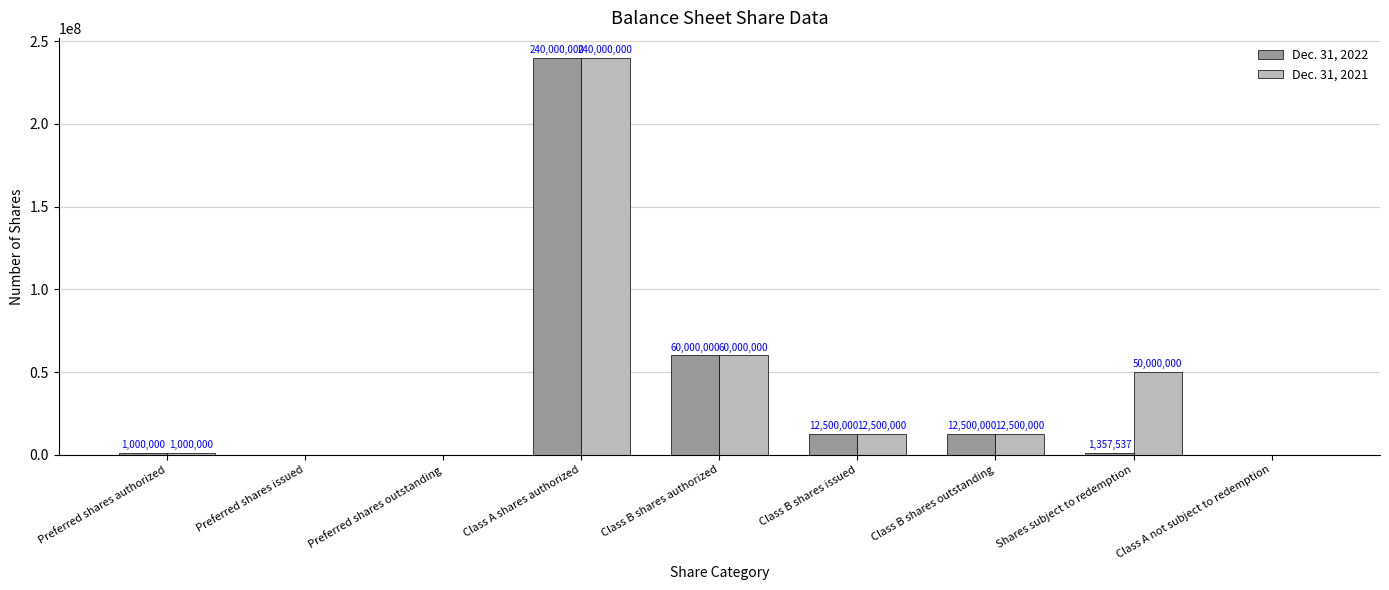

How many distinct data groups are displayed?

2